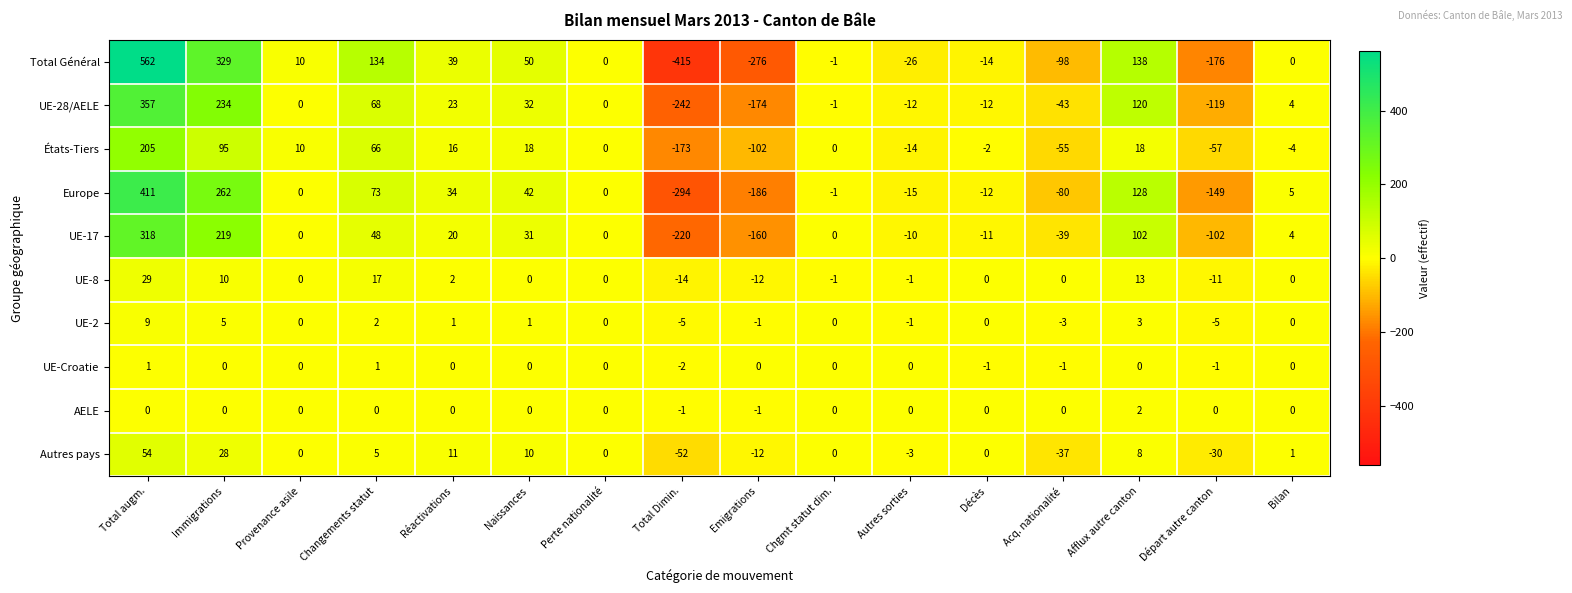

True or false: États-Tiers has a value of 97 at Changements statut.

False